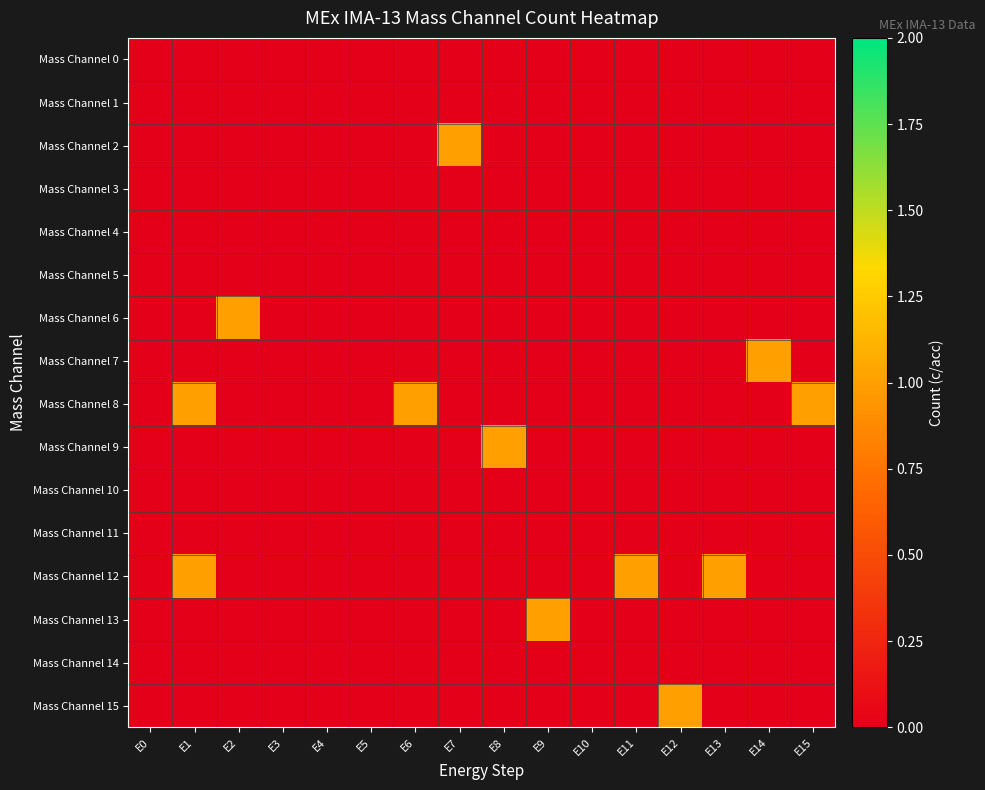

At E14, list the series in order from smallest to largest.

Mass Channel 0, Mass Channel 1, Mass Channel 2, Mass Channel 3, Mass Channel 4, Mass Channel 5, Mass Channel 6, Mass Channel 8, Mass Channel 9, Mass Channel 10, Mass Channel 11, Mass Channel 12, Mass Channel 13, Mass Channel 14, Mass Channel 15, Mass Channel 7